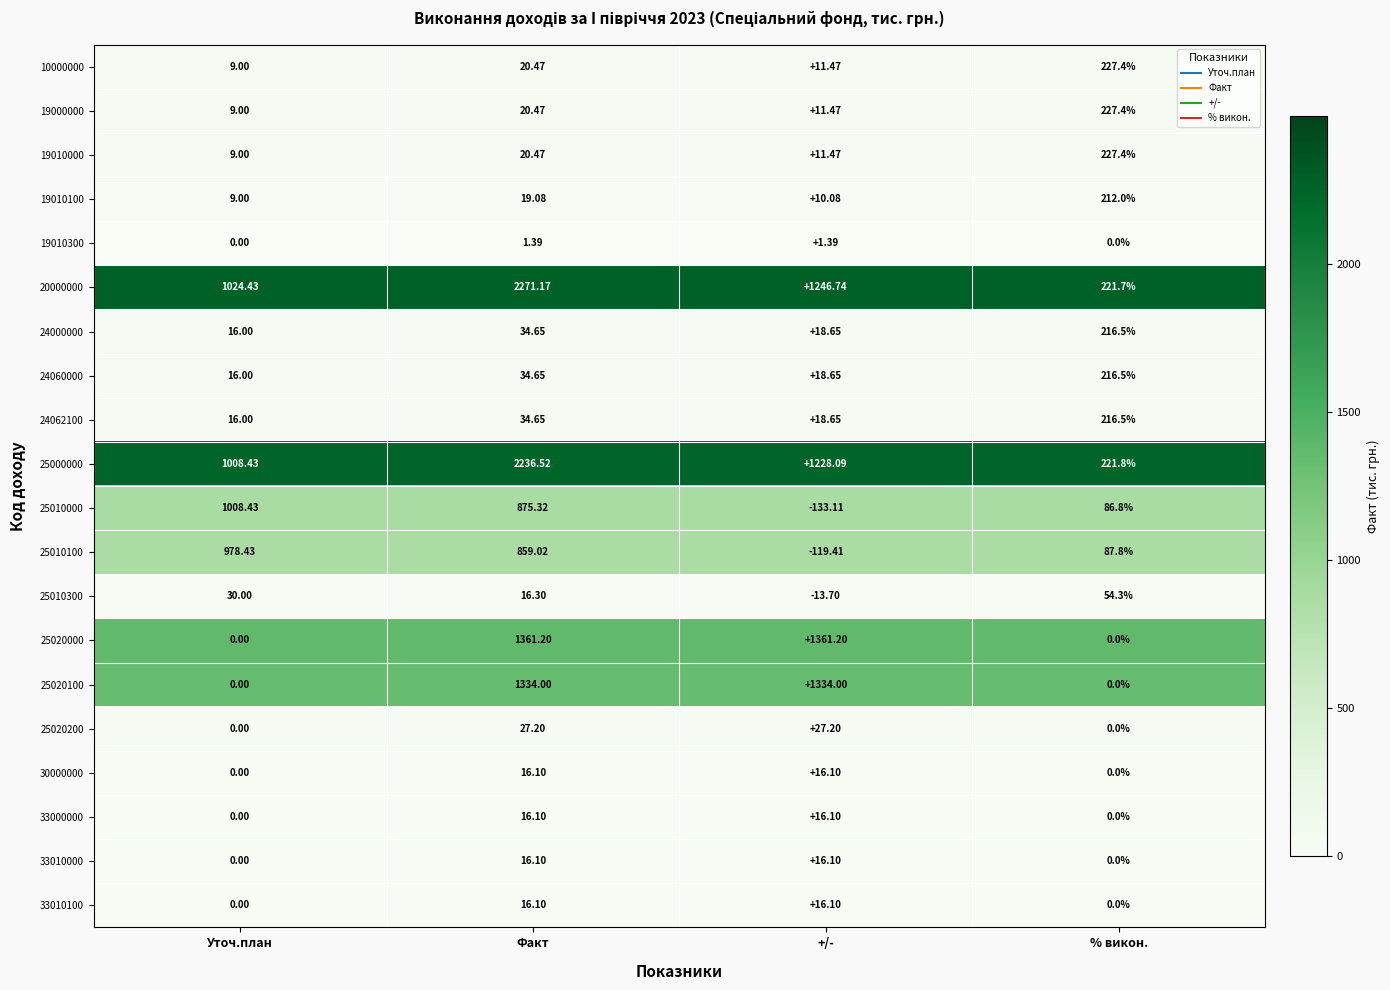

At which category does the chart reach its minimum across all series?

+/-